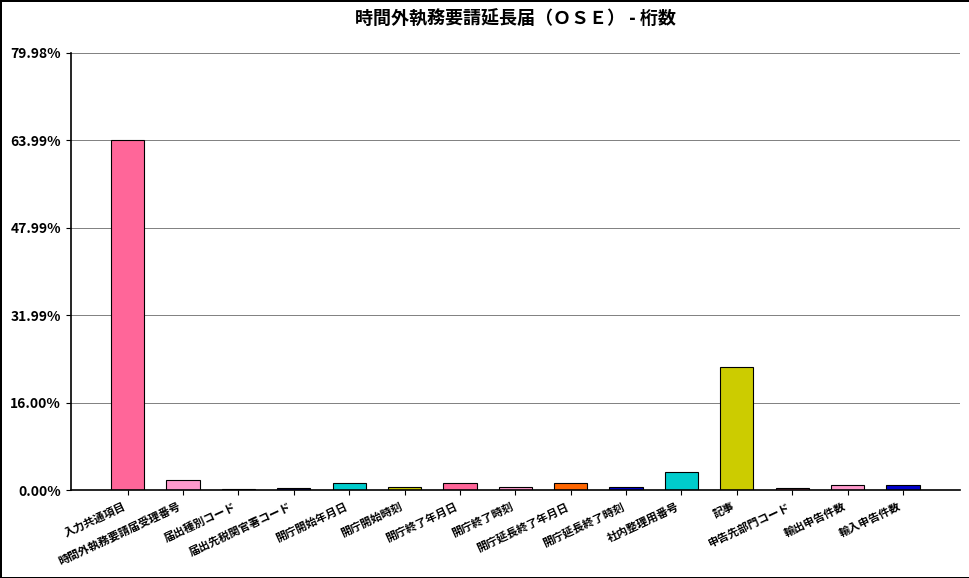

What is the sum of the values at 開庁延長終了時刻 and 輸入申告件数?

1.6